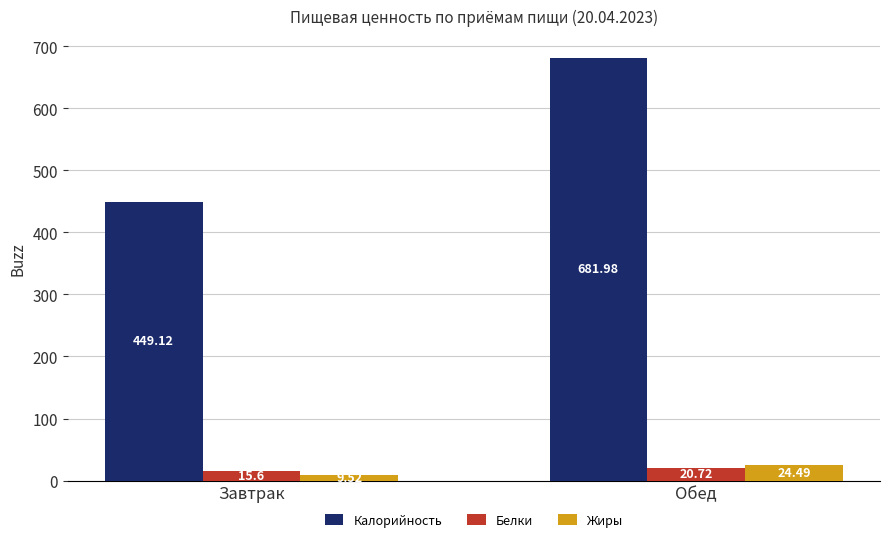

Is the value of Белки at Завтрак greater than the value of Жиры at Обед?

No